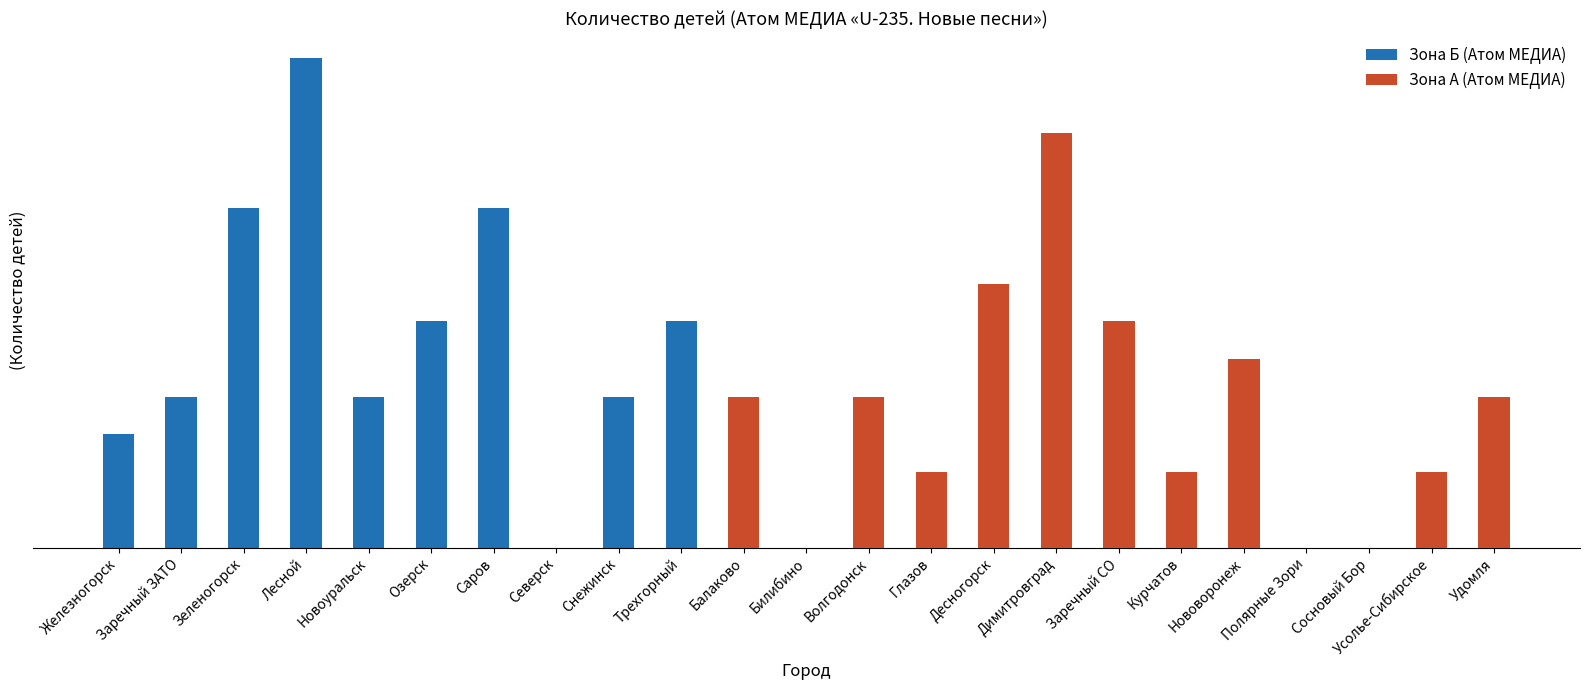

How many distinct data groups are displayed?

2